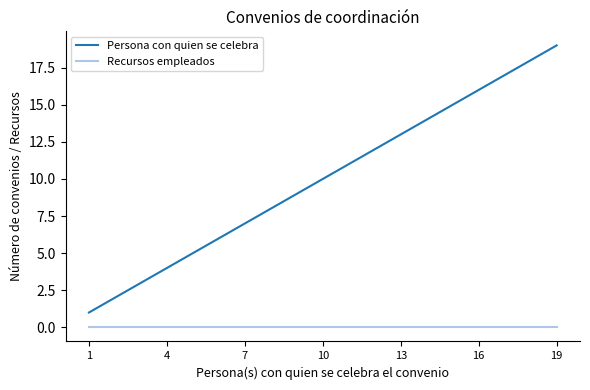

Rank the series by their maximum value, from highest to lowest.

Persona con quien se celebra, Recursos empleados